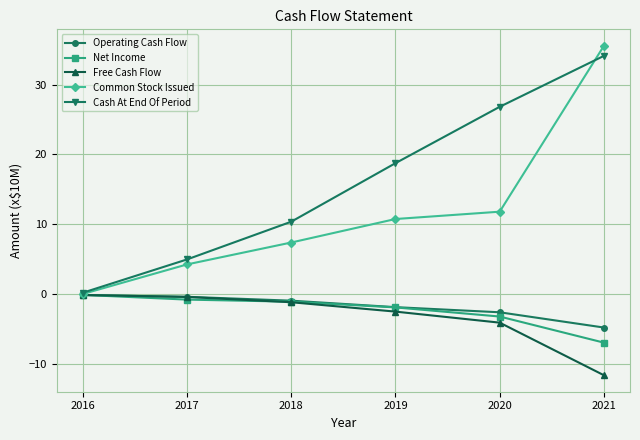

What is the difference between the maximum and second lowest values in the Common Stock Issued series?

31.3